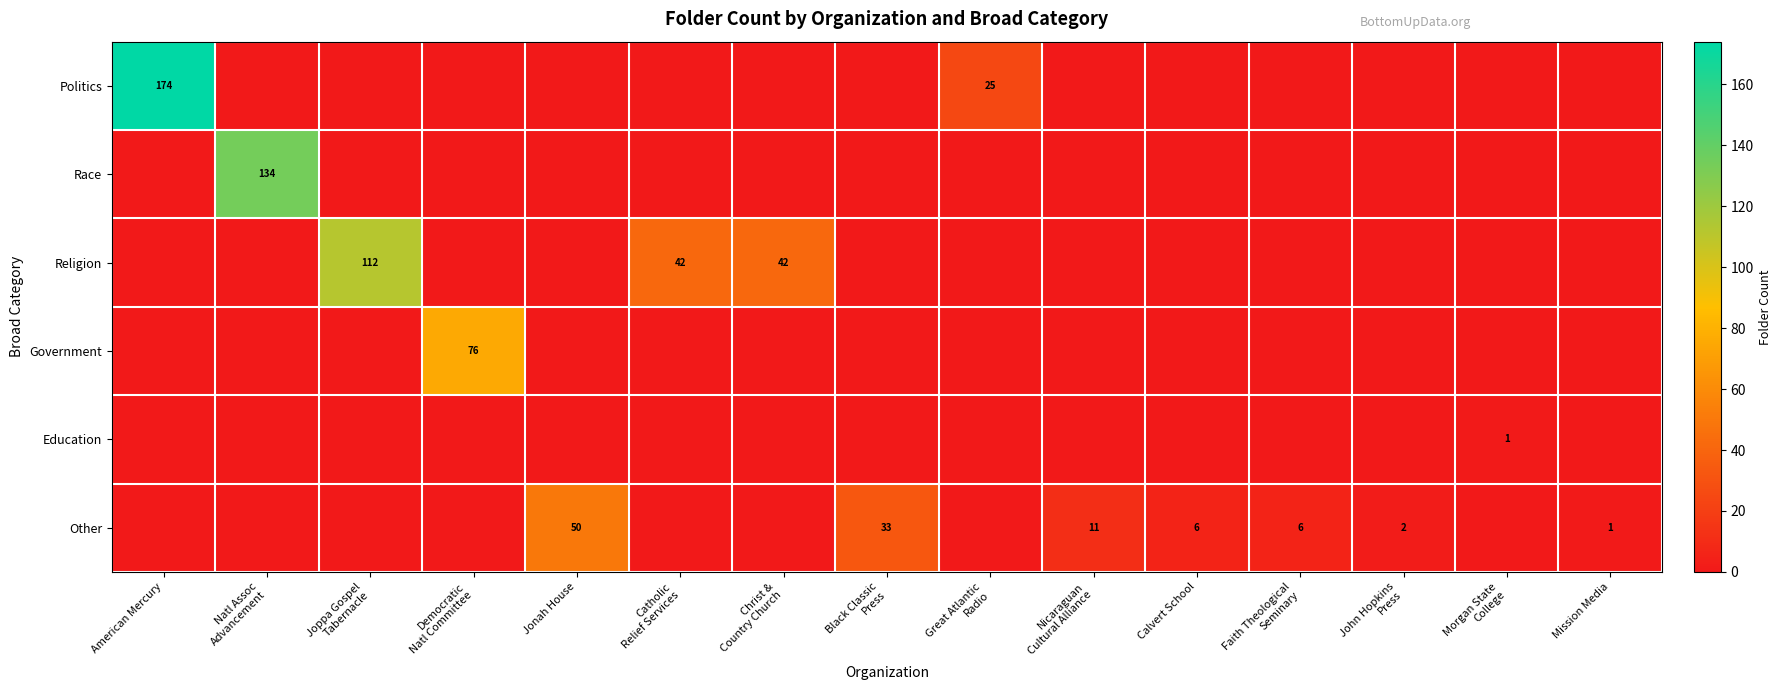

Which series has the largest range (max minus min)?

Politics